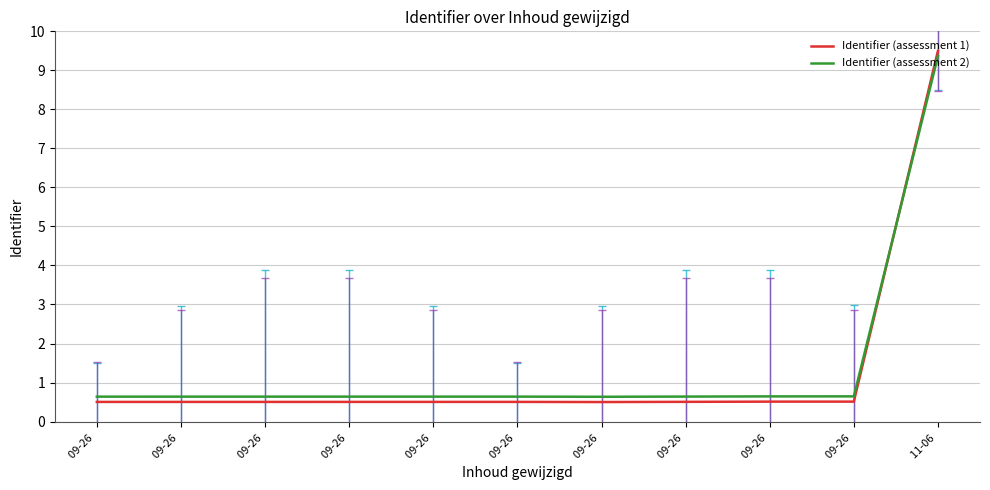

Does the chart display data point markers on the line(s)?

No